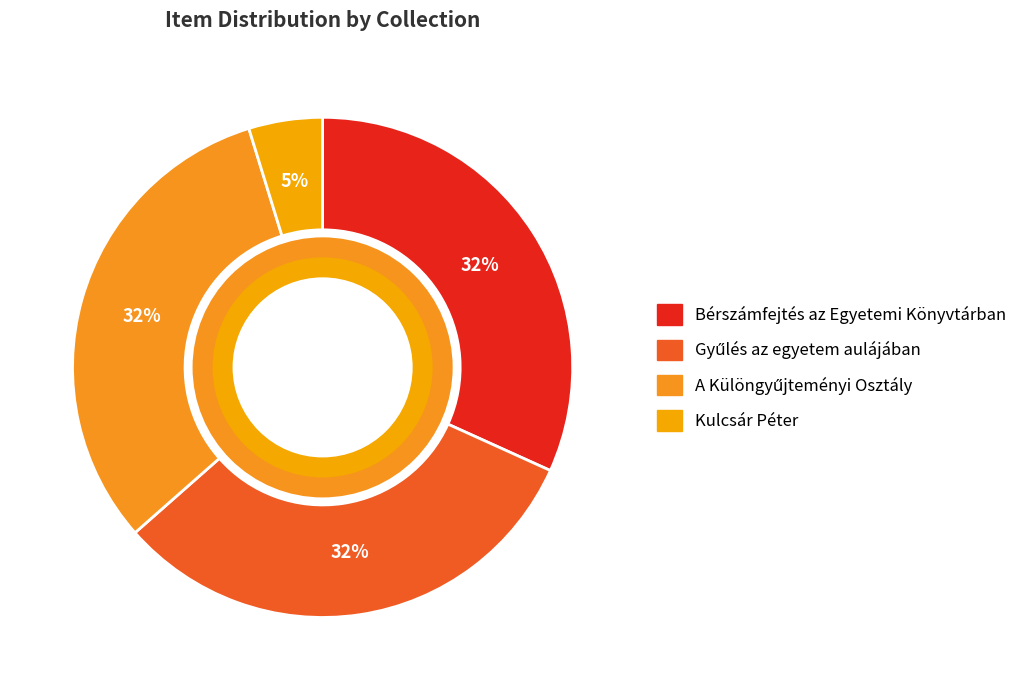

To the nearest percent, what percentage of the pie is Kulcsár Péter?

5%